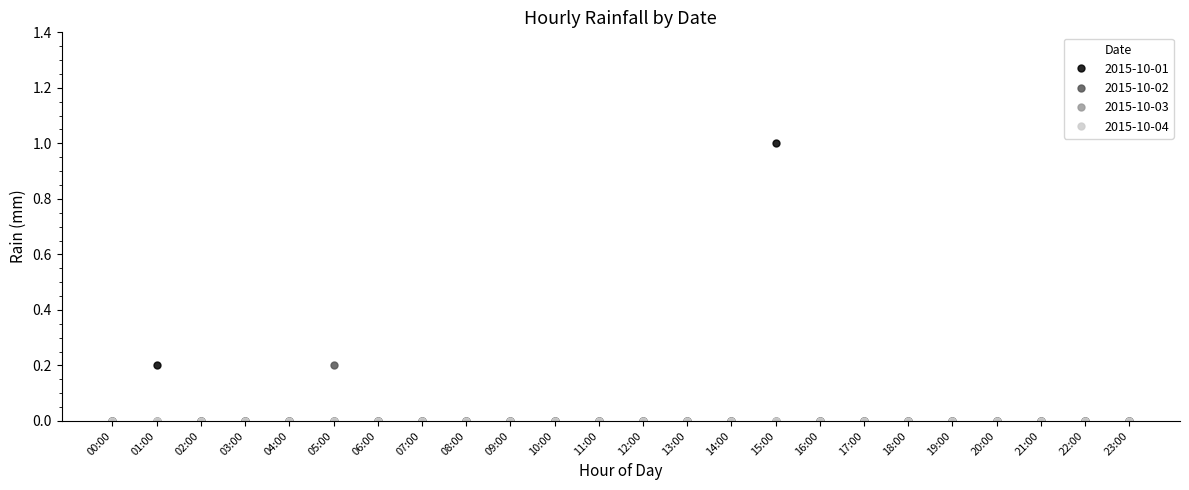

What is the label of the 4th point from the right?

20:00